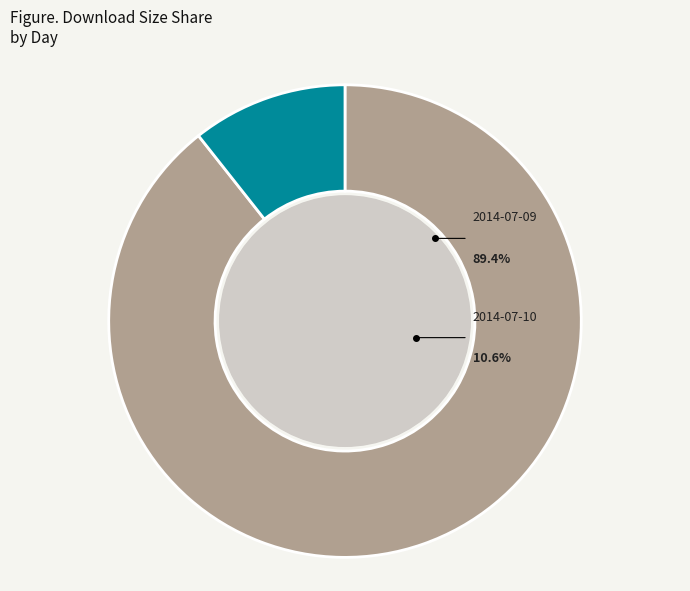

Which slice is the largest?

2014-07-09